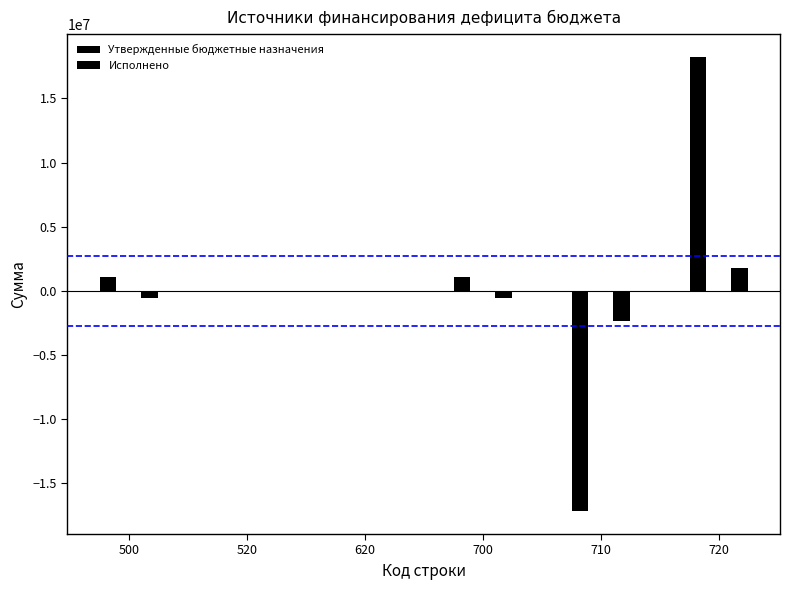

What is the minimum value shown in the chart?

-17179120.1